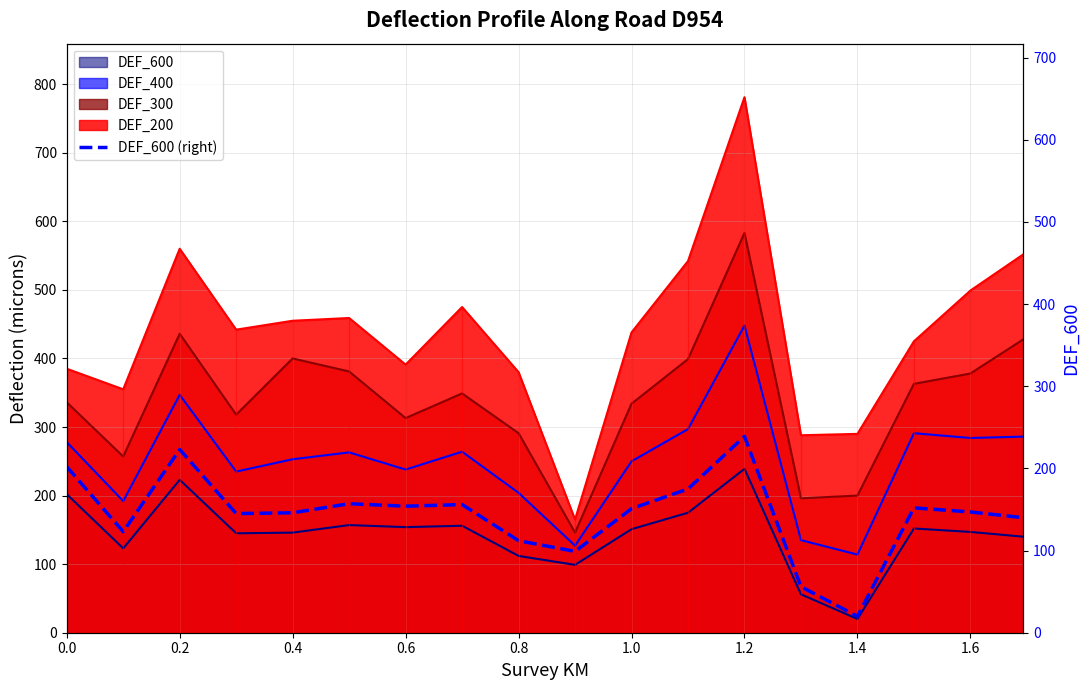

What is the difference between the second highest and minimum values?

203